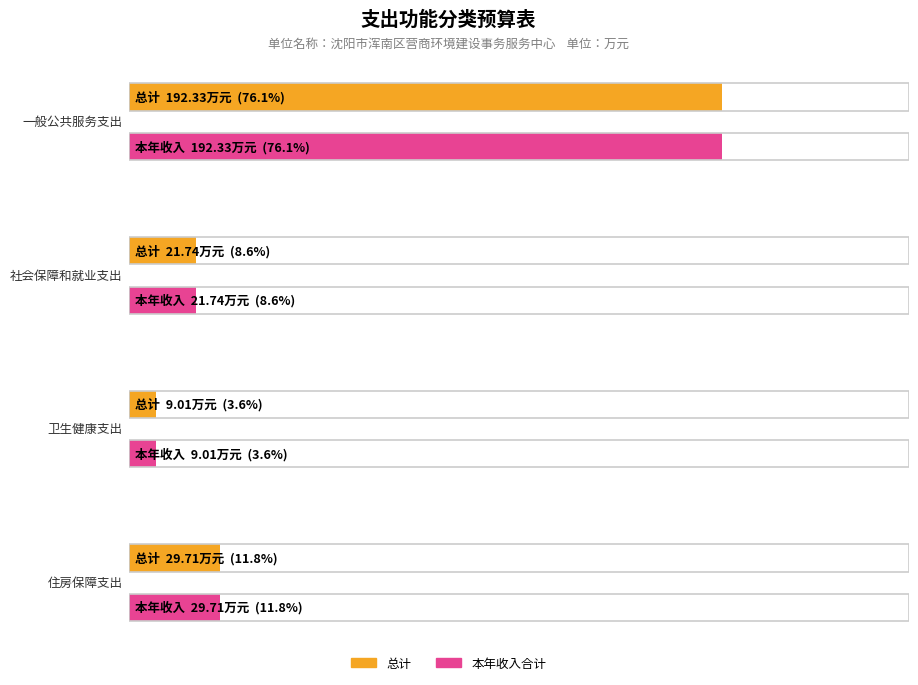

Reading left to right, what are all the values shown in this chart?

总计: 一般公共服务支出=192.3	社会保障和就业支出=21.7	卫生健康支出=9.0	住房保障支出=29.7
本年收入合计: 一般公共服务支出=192.3	社会保障和就业支出=21.7	卫生健康支出=9.0	住房保障支出=29.7